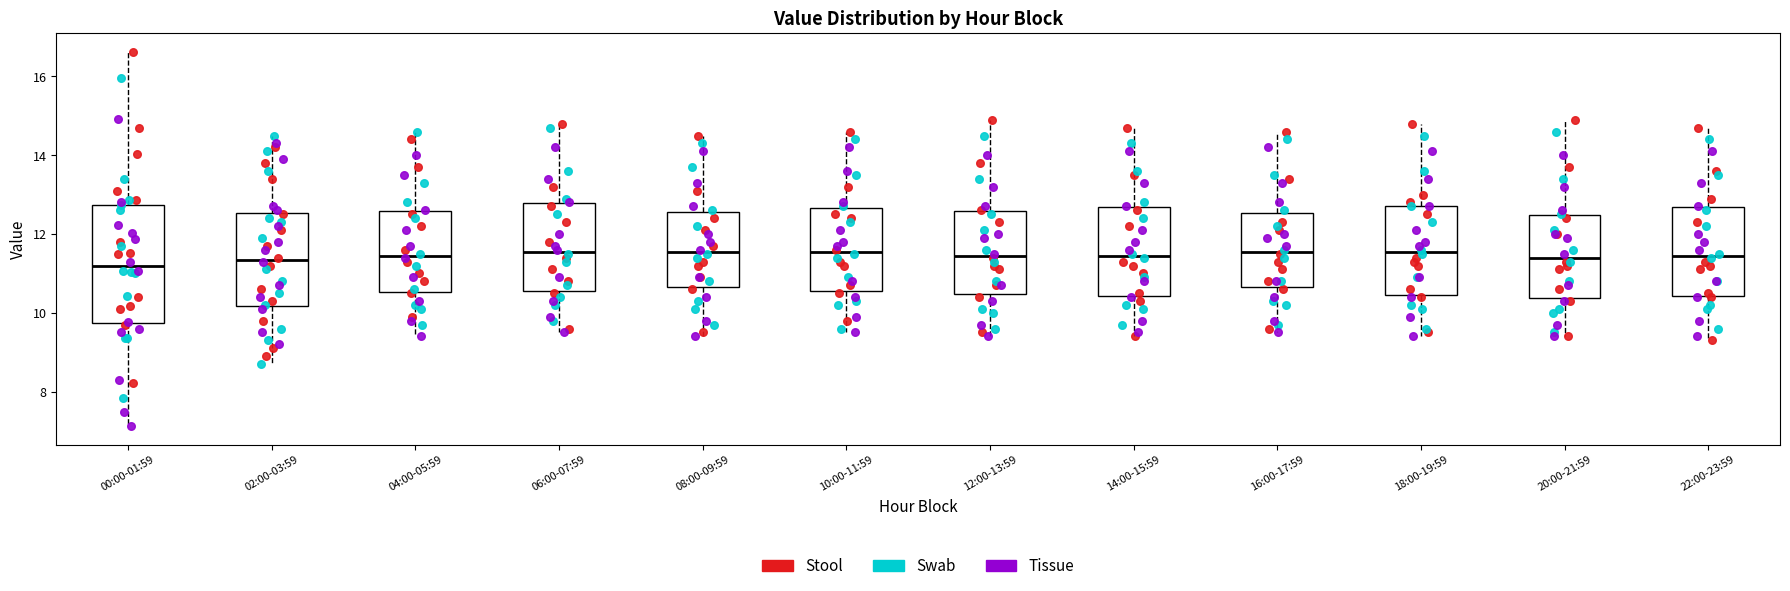

Reading left to right, read every box against the y-axis: the position of its median line, the range the box covers, and the ends of its whiskers. The values are not printed on the chart, so give them approximately, as read against the axis.

00:00-01:59: median 11.2, box 9.8 to 12.8, whiskers 7.2 to 16.6
02:00-03:59: median 11.4, box 10.2 to 12.6, whiskers 8.8 to 14.6
04:00-05:59: median 11.4, box 10.6 to 12.6, whiskers 9.4 to 14.6
06:00-07:59: median 11.6, box 10.6 to 12.8, whiskers 9.6 to 14.8
08:00-09:59: median 11.6, box 10.6 to 12.6, whiskers 9.4 to 14.6
10:00-11:59: median 11.6, box 10.6 to 12.6, whiskers 9.6 to 14.6
12:00-13:59: median 11.4, box 10.4 to 12.6, whiskers 9.4 to 15.0
14:00-15:59: median 11.4, box 10.4 to 12.6, whiskers 9.4 to 14.8
16:00-17:59: median 11.6, box 10.6 to 12.6, whiskers 9.6 to 14.6
18:00-19:59: median 11.6, box 10.4 to 12.8, whiskers 9.4 to 14.8
20:00-21:59: median 11.4, box 10.4 to 12.4, whiskers 9.4 to 15.0
22:00-23:59: median 11.4, box 10.4 to 12.6, whiskers 9.4 to 14.8